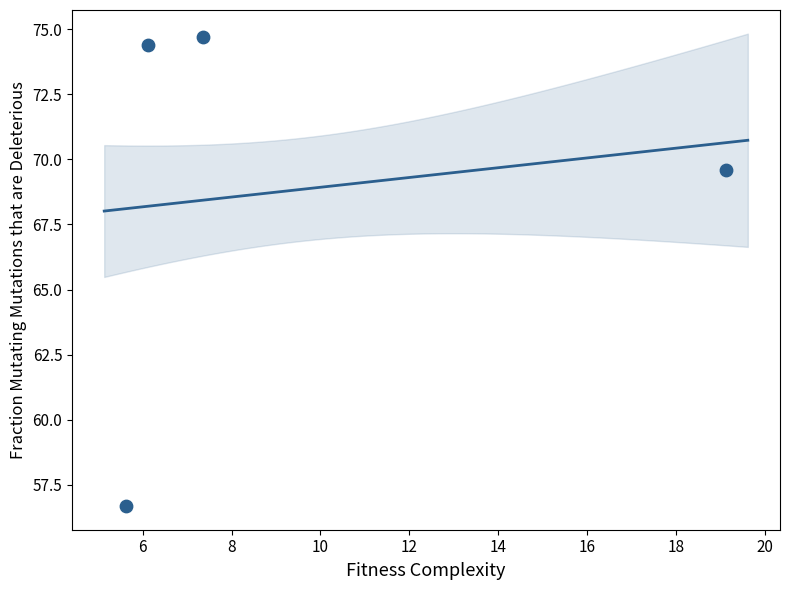

What is the range of X values (max minus min)?

13.5